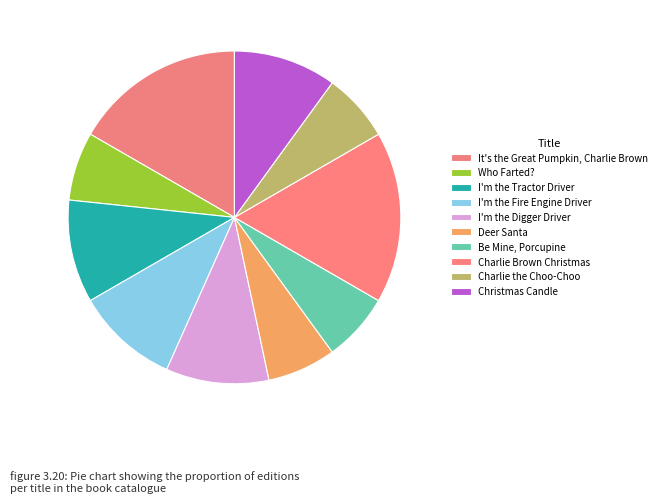

Which category has the smallest portion of the pie?

Who Farted?